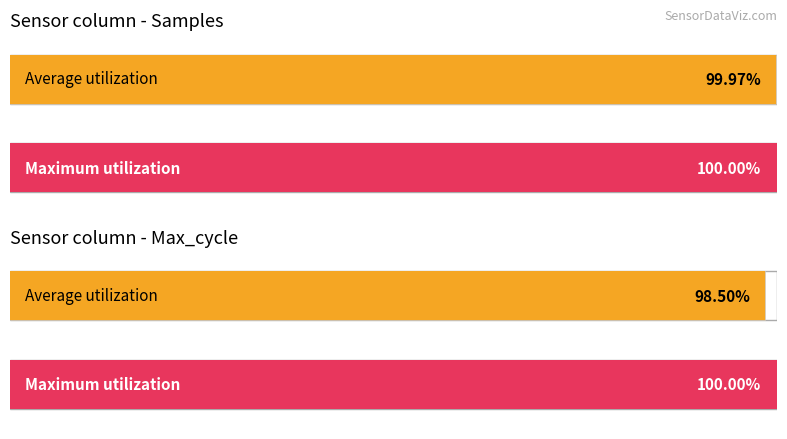

How many distinct data groups are displayed?

2